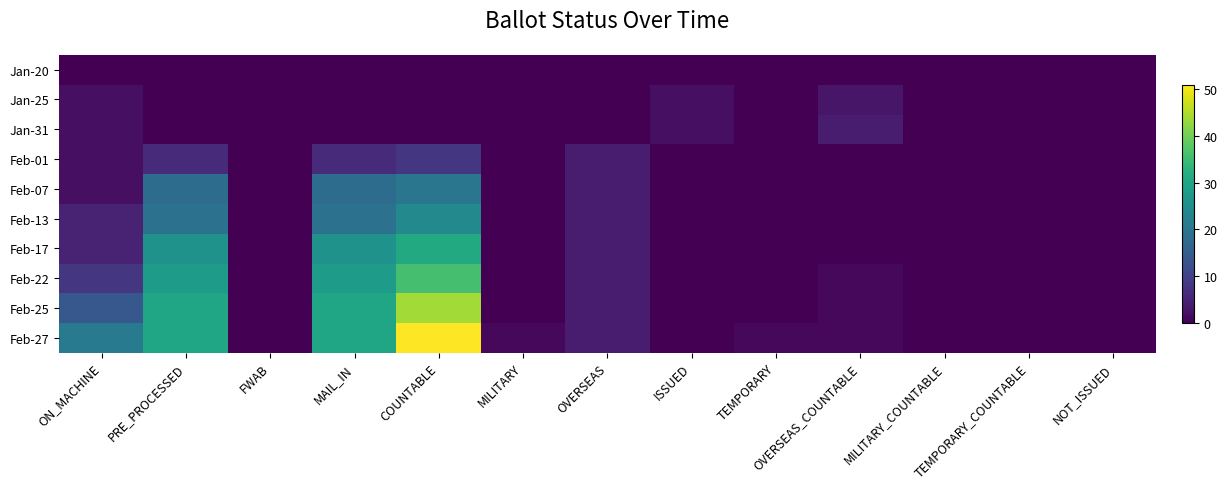

At how many categories does at least one series exceed 13?

4